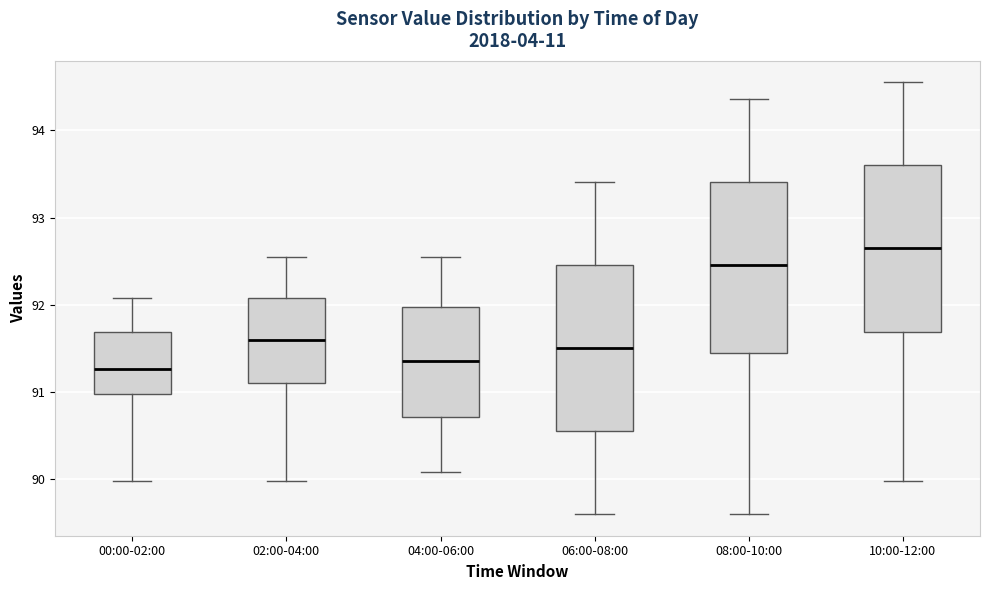

Reading left to right, transcribe this box plot: for each box, give where its median line is, the range the box spans, and where its two whiskers end, as read against the y-axis. The values are not printed on the chart, so give them approximately, as read against the axis.

00:00-02:00: median 91.3, box 91.0 to 91.7, whiskers 90.0 to 92.1
02:00-04:00: median 91.6, box 91.1 to 92.1, whiskers 90.0 to 92.6
04:00-06:00: median 91.4, box 90.7 to 92.0, whiskers 90.1 to 92.6
06:00-08:00: median 91.5, box 90.6 to 92.5, whiskers 89.6 to 93.4
08:00-10:00: median 92.5, box 91.5 to 93.4, whiskers 89.6 to 94.4
10:00-12:00: median 92.7, box 91.7 to 93.6, whiskers 90.0 to 94.6